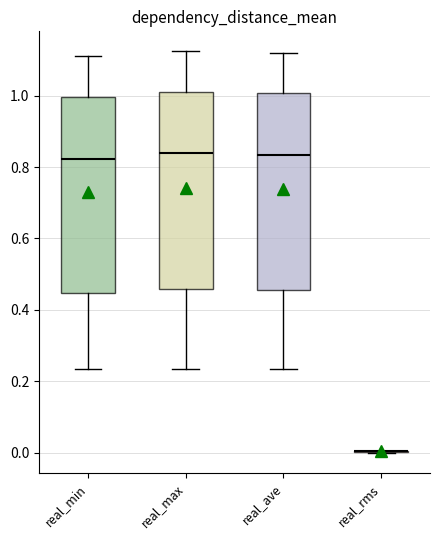

Where is the lower edge of the box for real_ave on the y-axis? The values are not printed on the chart, so give them approximately, as read against the axis.

0.46